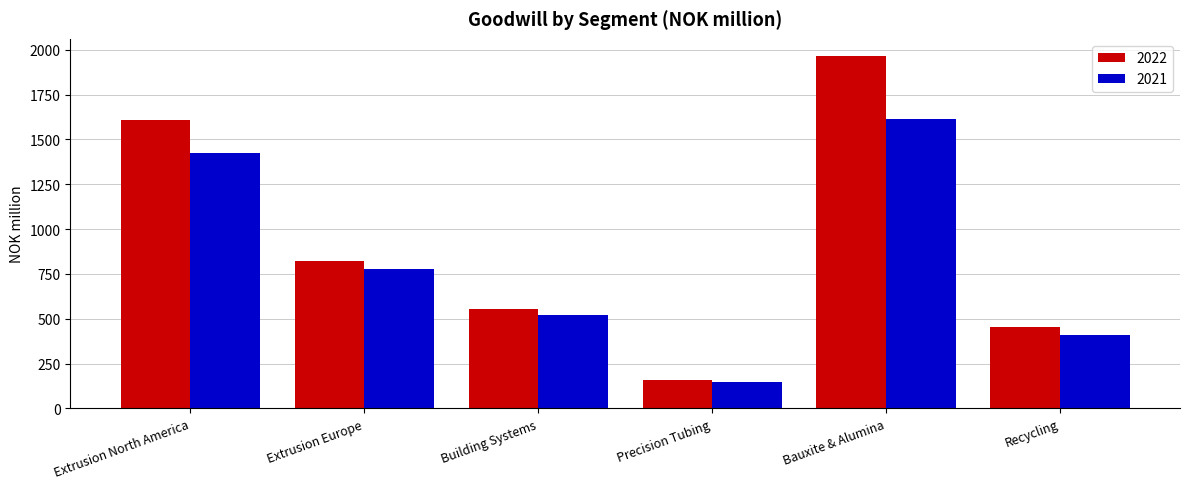

How many groups of bars are there?

6